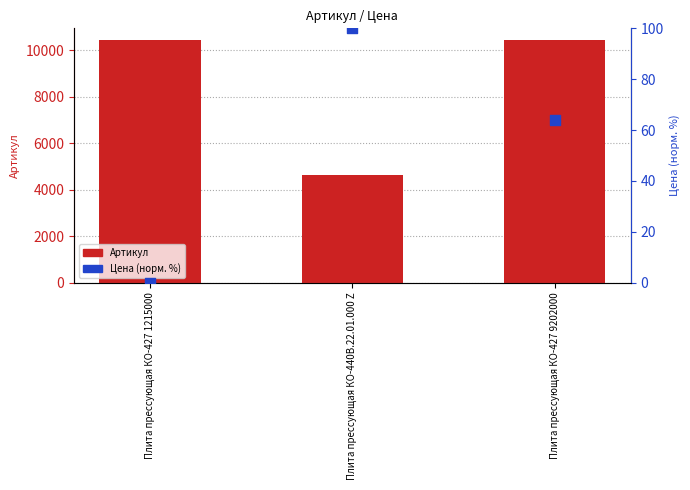

Which series has the largest total across all categories?

Артикул